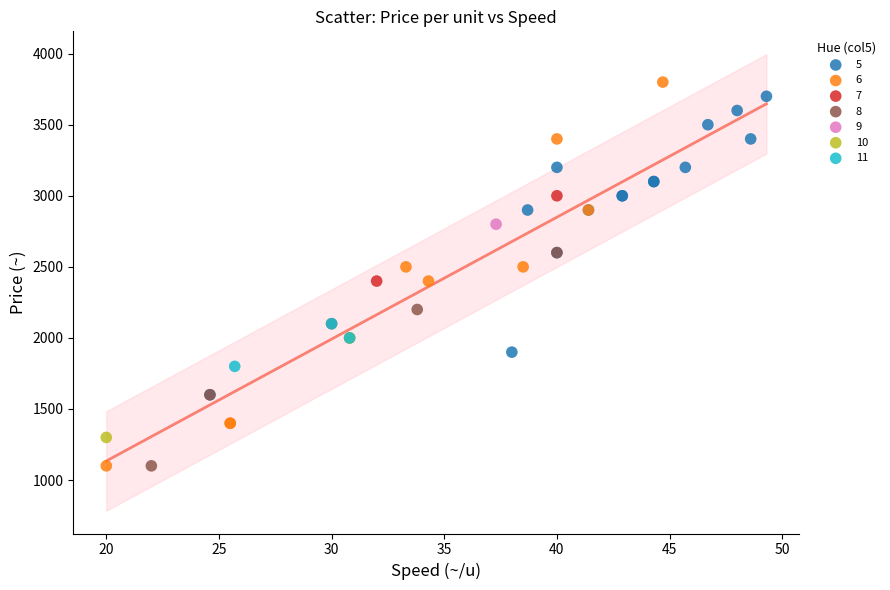

What are all the series names shown in the legend?

5, 6, 7, 8, 9, 10, 11